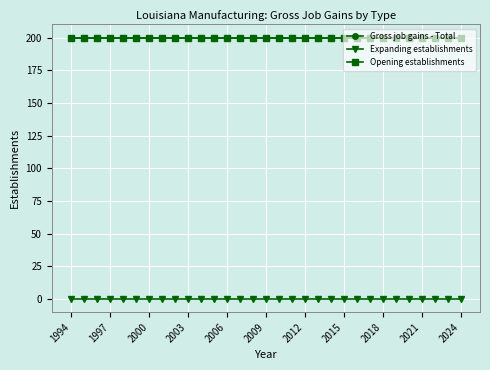

Reading left to right, extract all data points from this chart.

Gross job gains - Total: 200	200	200	200	200	200	200	200	200	200	200	200	200	200	200	200	200	200	200	200	200	200	200	200	200	200	200	200	200	200	200
Expanding establishments: 0	0	0	0	0	0	0	0	0	0	0	0	0	0	0	0	0	0	0	0	0	0	0	0	0	0	0	0	0	0	0
Opening establishments: 200	200	200	200	200	200	200	200	200	200	200	200	200	200	200	200	200	200	200	200	200	200	200	200	200	200	200	200	200	200	200